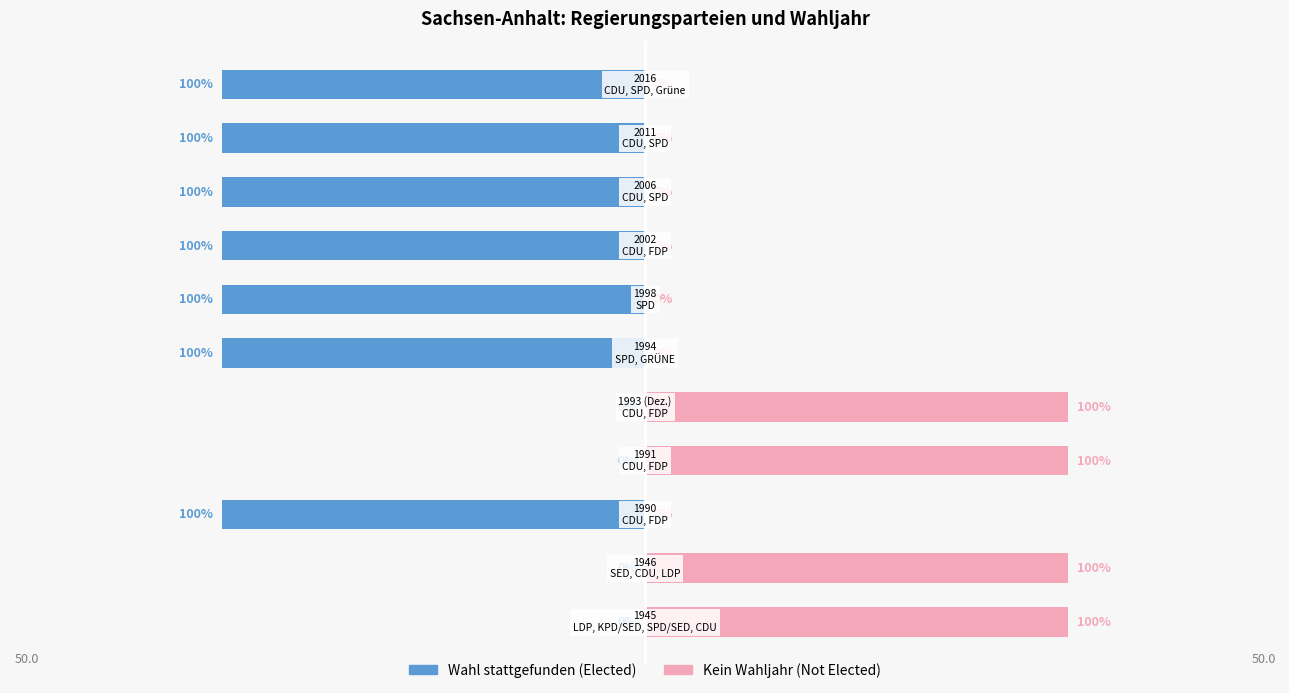

Which has a higher value, 1991 or 2016?

2016